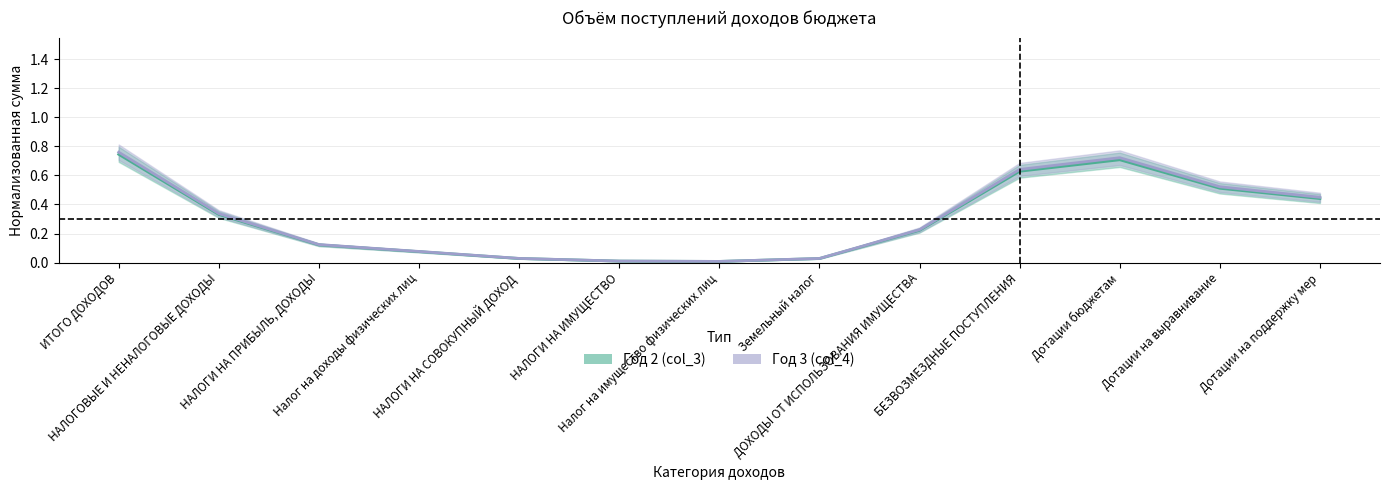

Rank the series by their average value, from lowest to highest.

Год 2 (col_3), Год 3 (col_4)